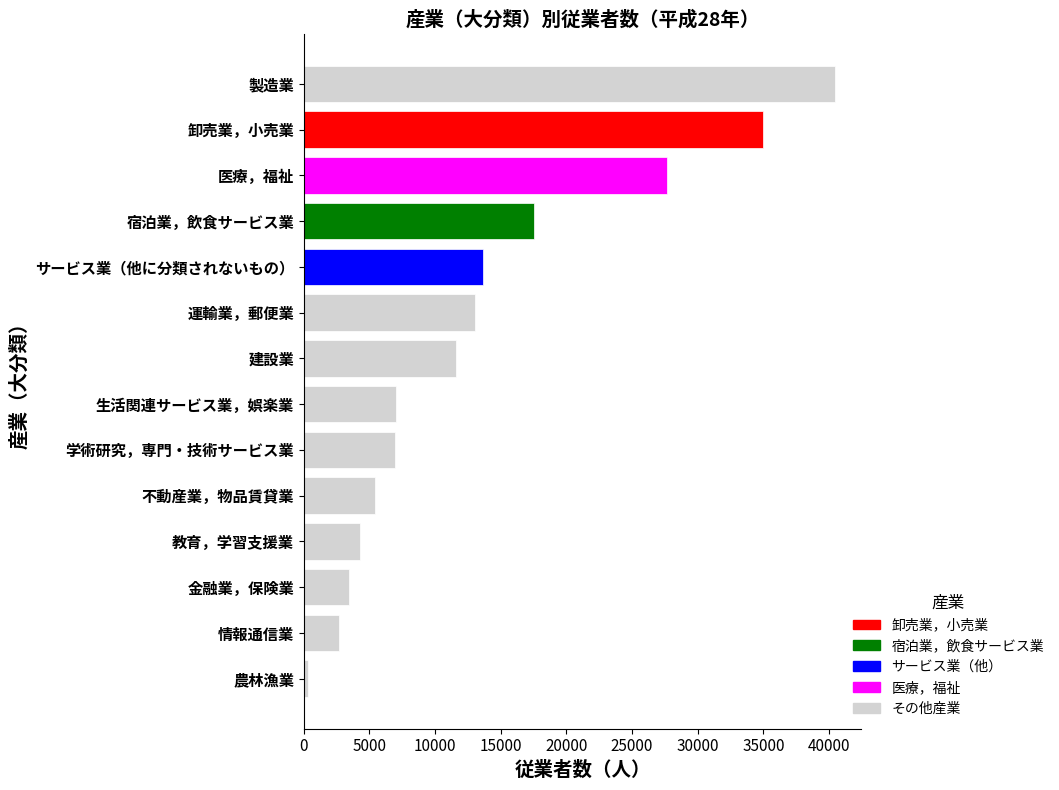

How many data points does each series have?

14